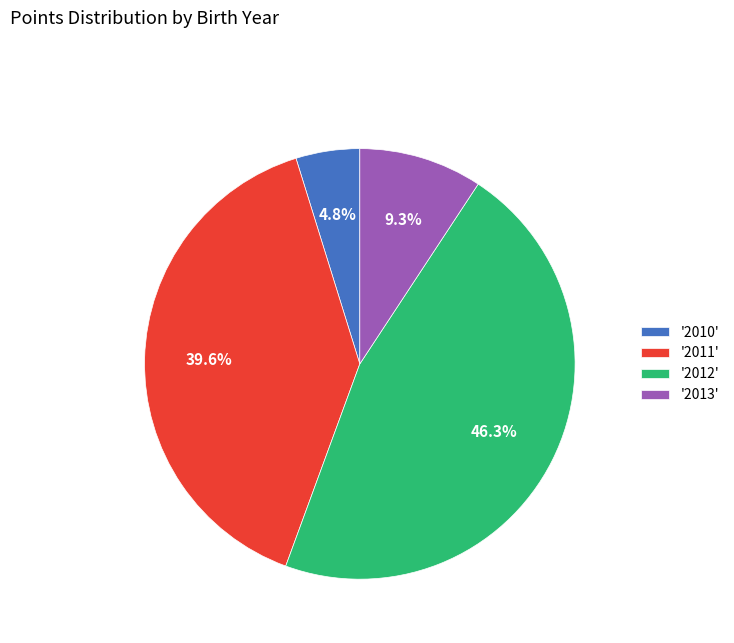

Approximately how many times larger is the value at '2011' compared to '2012'?

0.9